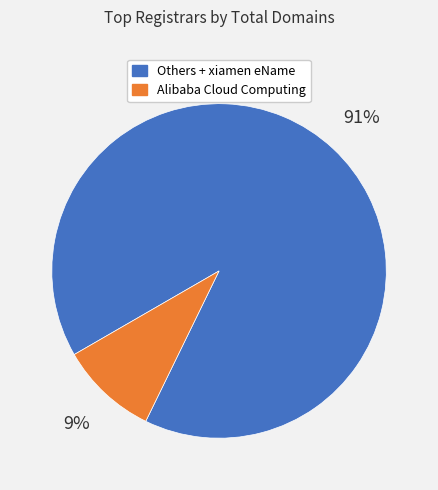

Is there any slice that represents more than half of the pie?

Yes